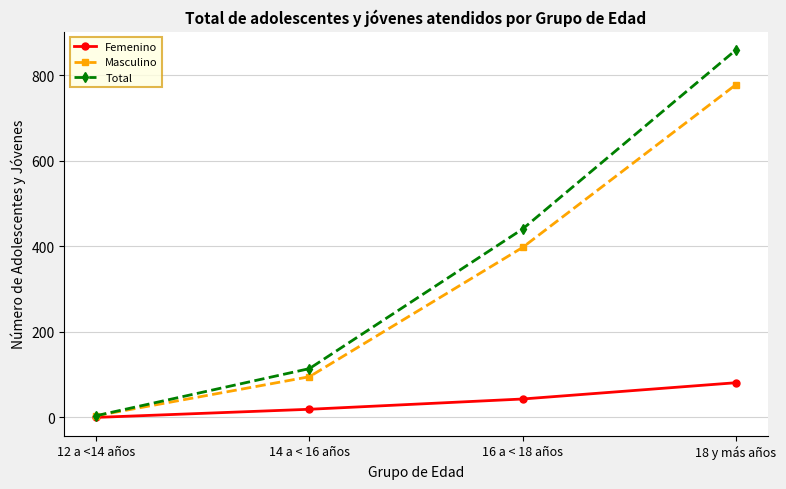

Reading left to right, extract all data points from this chart.

Femenino: 12 a <14 años=0	14 a < 16 años=19	16 a < 18 años=43	18 y más años=81
Masculino: 12 a <14 años=4	14 a < 16 años=95	16 a < 18 años=397	18 y más años=777
Total: 12 a <14 años=4	14 a < 16 años=114	16 a < 18 años=440	18 y más años=858